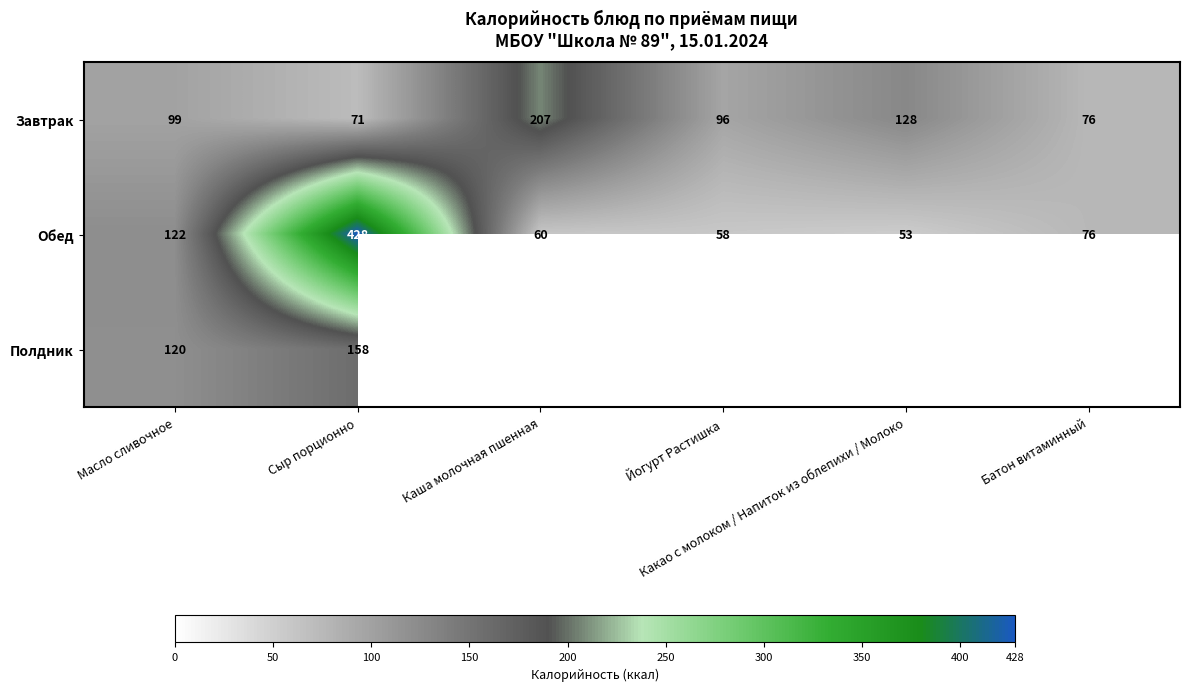

What is the greatest value displayed?

428.0